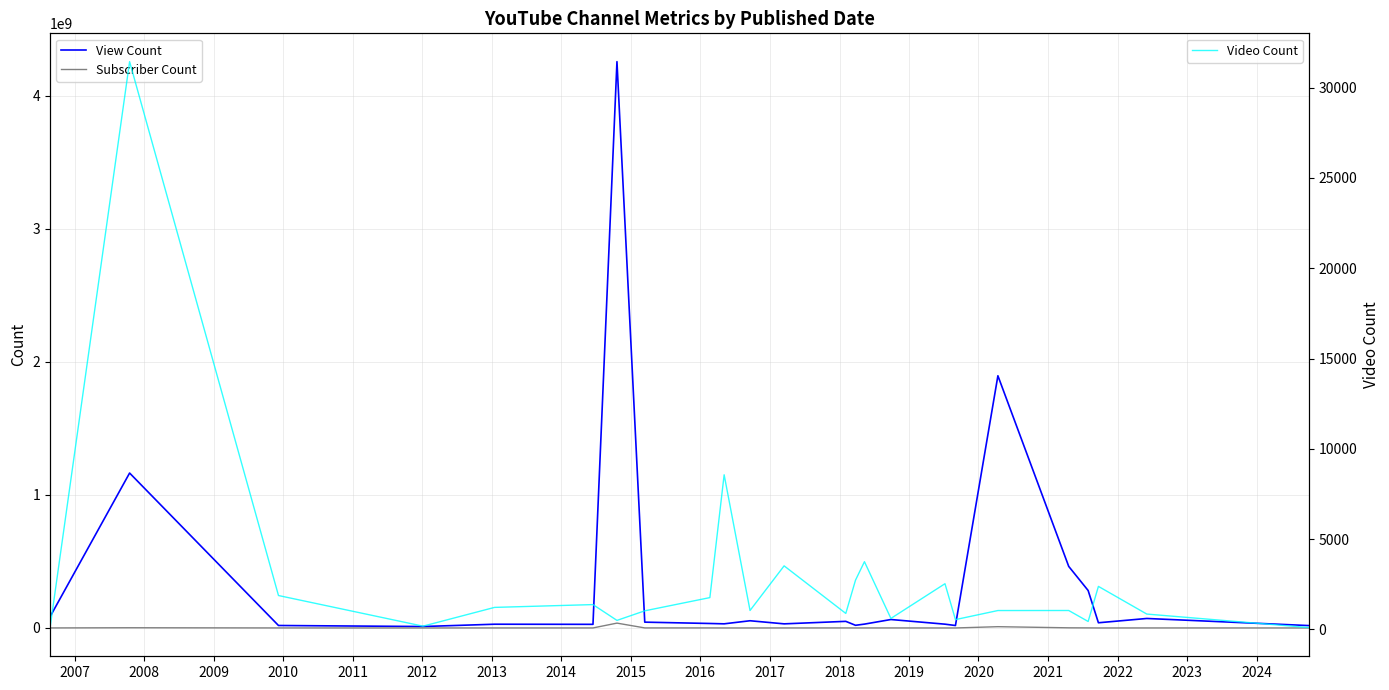

In View Count, how many points are lower than both neighbors (excluding endpoints)?

7